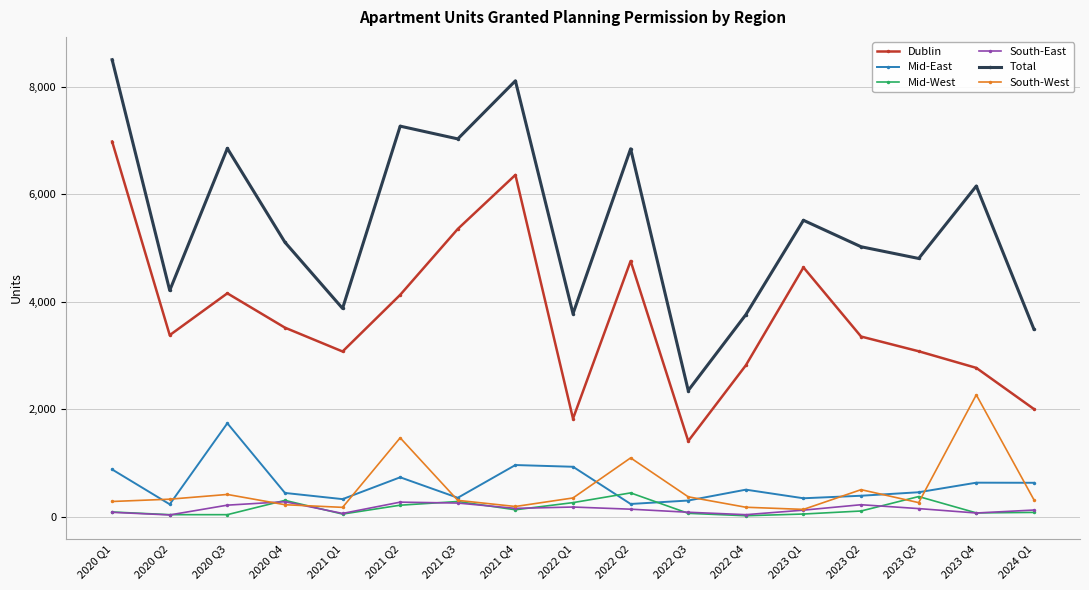

In South-West, how many points are lower than both neighbors (excluding endpoints)?

4